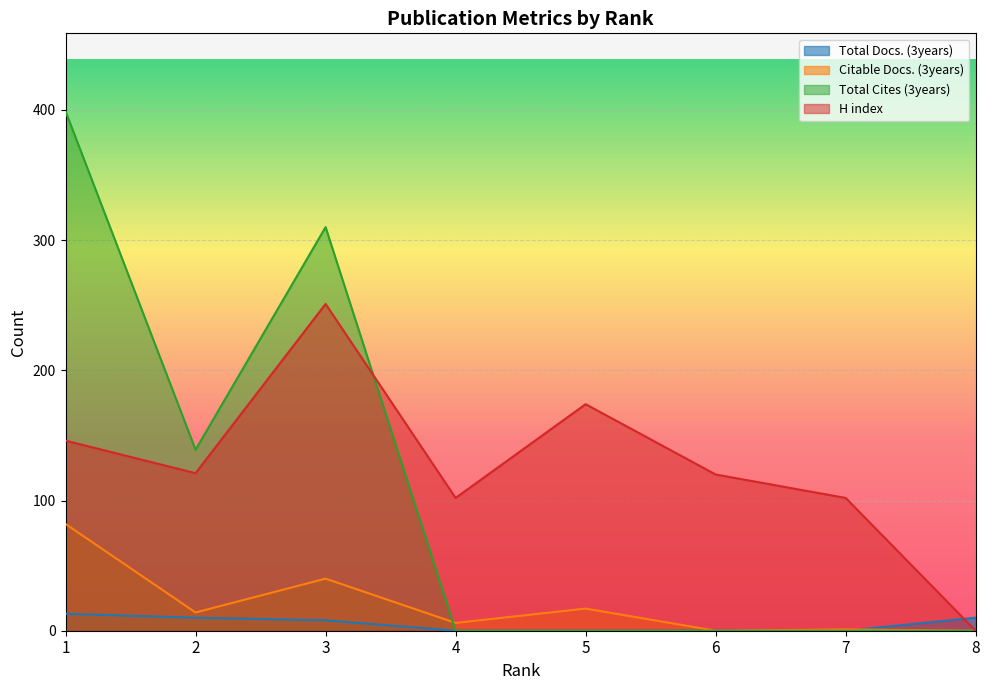

At which category does the chart reach its peak across all series?

1